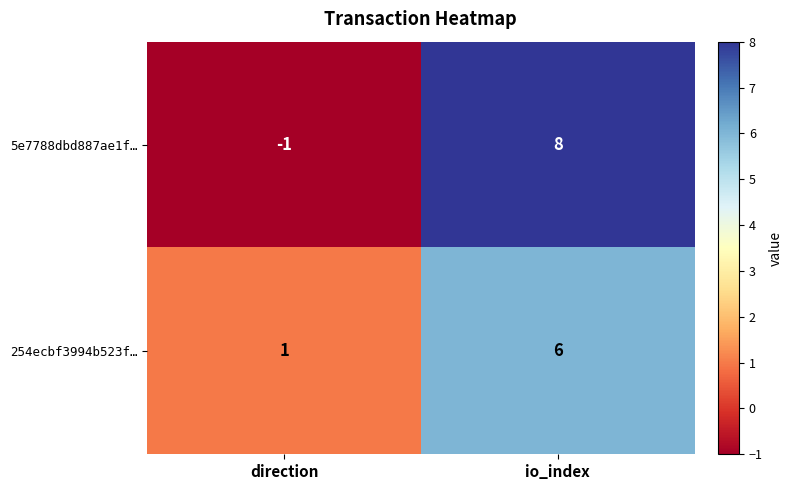

What is the smallest value displayed?

-1